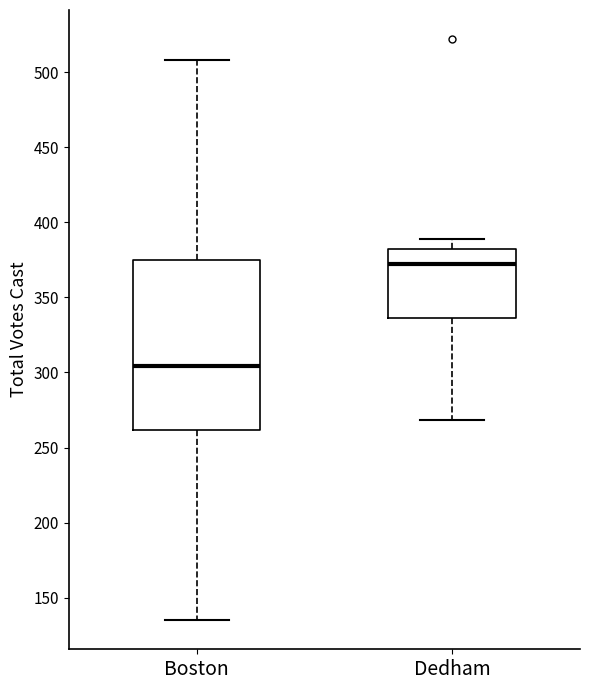

Reading left to right, read every box against the y-axis: the position of its median line, the range the box covers, and the ends of its whiskers. The values are not printed on the chart, so give them approximately, as read against the axis.

Boston: median 305, box 260 to 375, whiskers 135 to 510
Dedham: median 370, box 335 to 380, whiskers 270 to 390